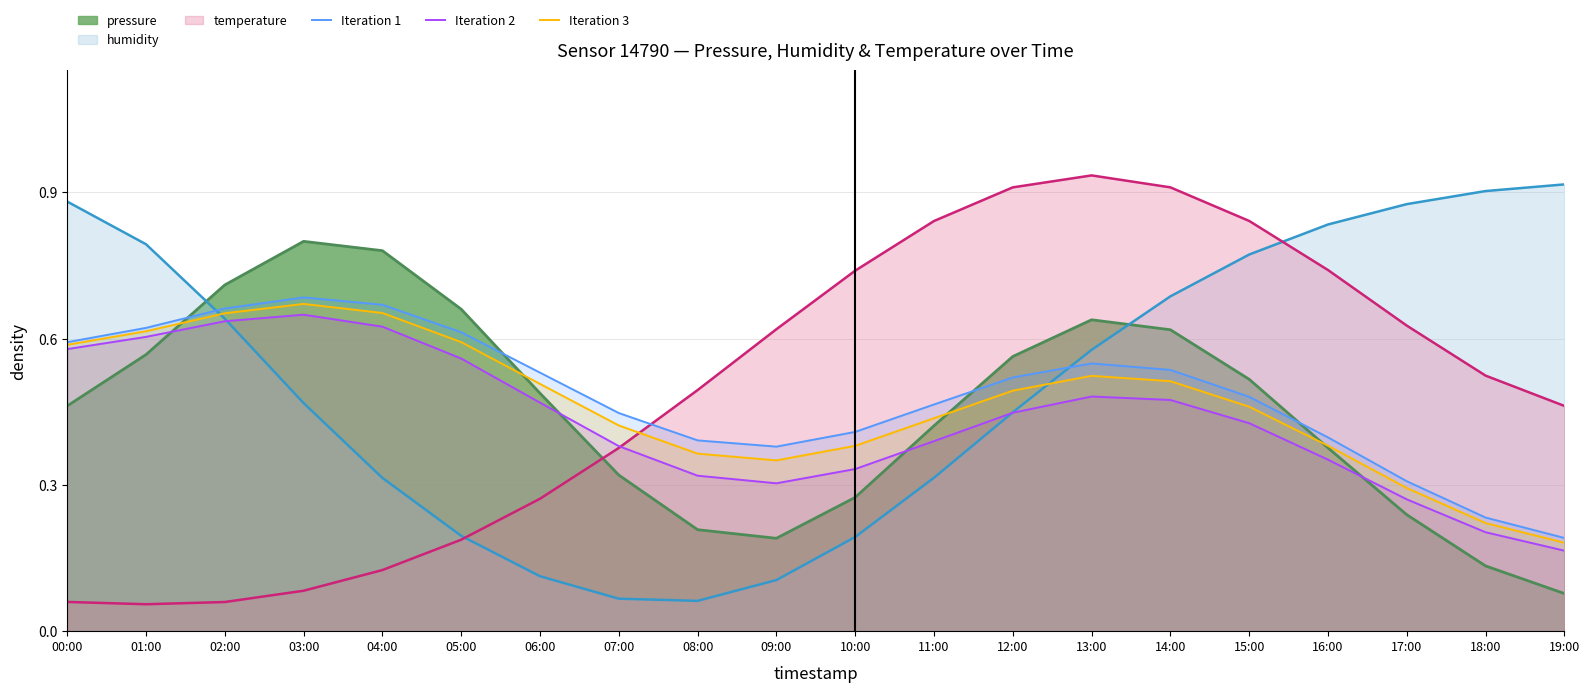

How many interior local peaks does the Iteration 1 series have?

2